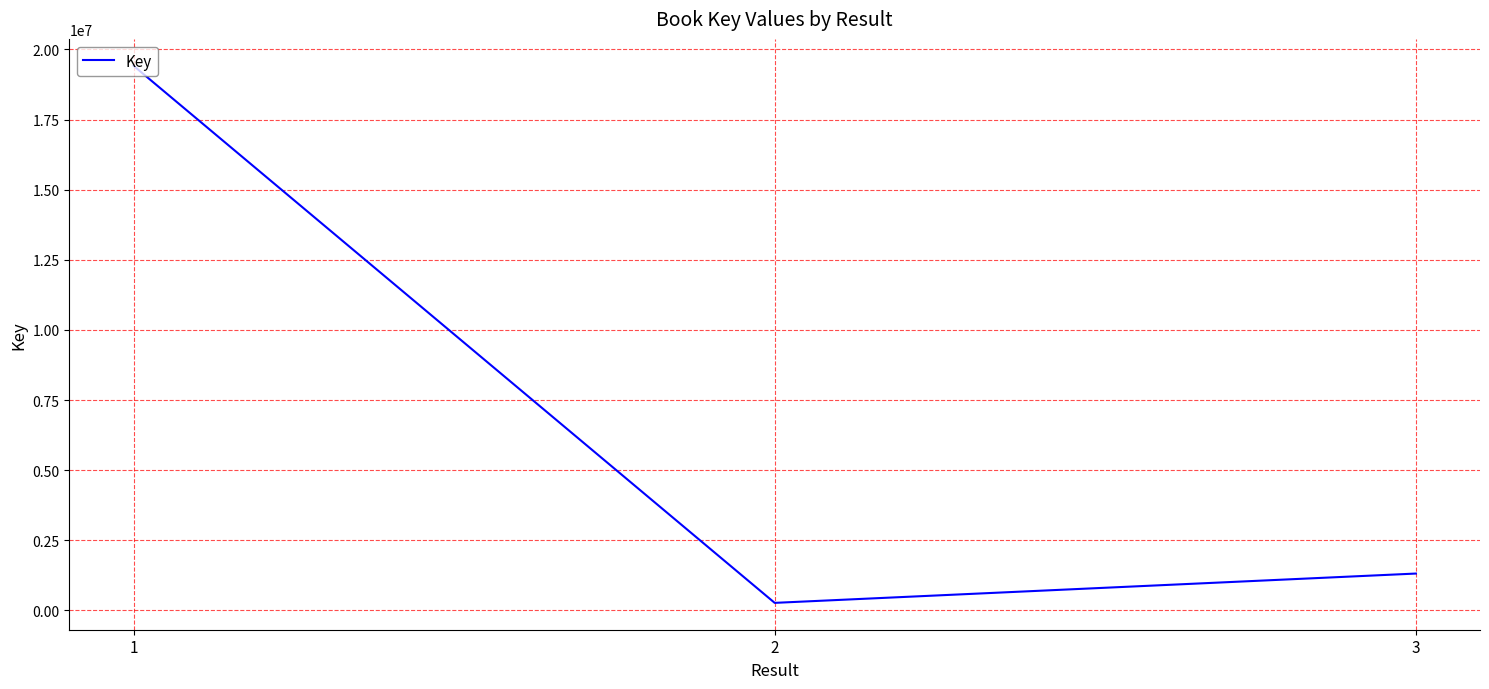

Which label corresponds to the largest value in the chart?

1